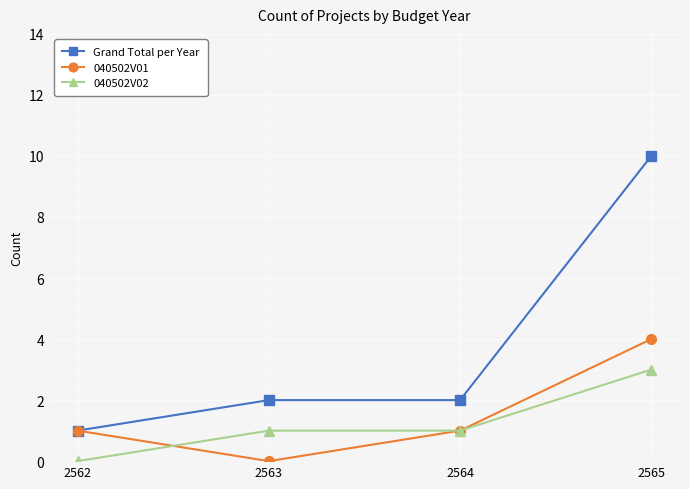

True or false: Grand Total per Year has more than 2 points higher than both neighbors.

False